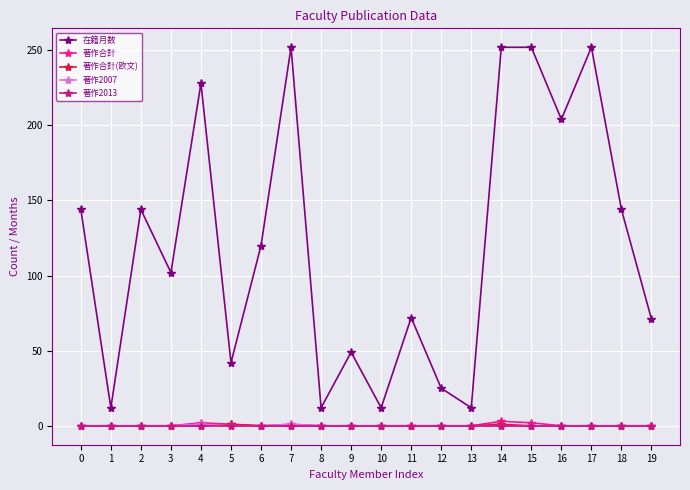

The value of 著作2013 at 10 is 0. True or false?

True